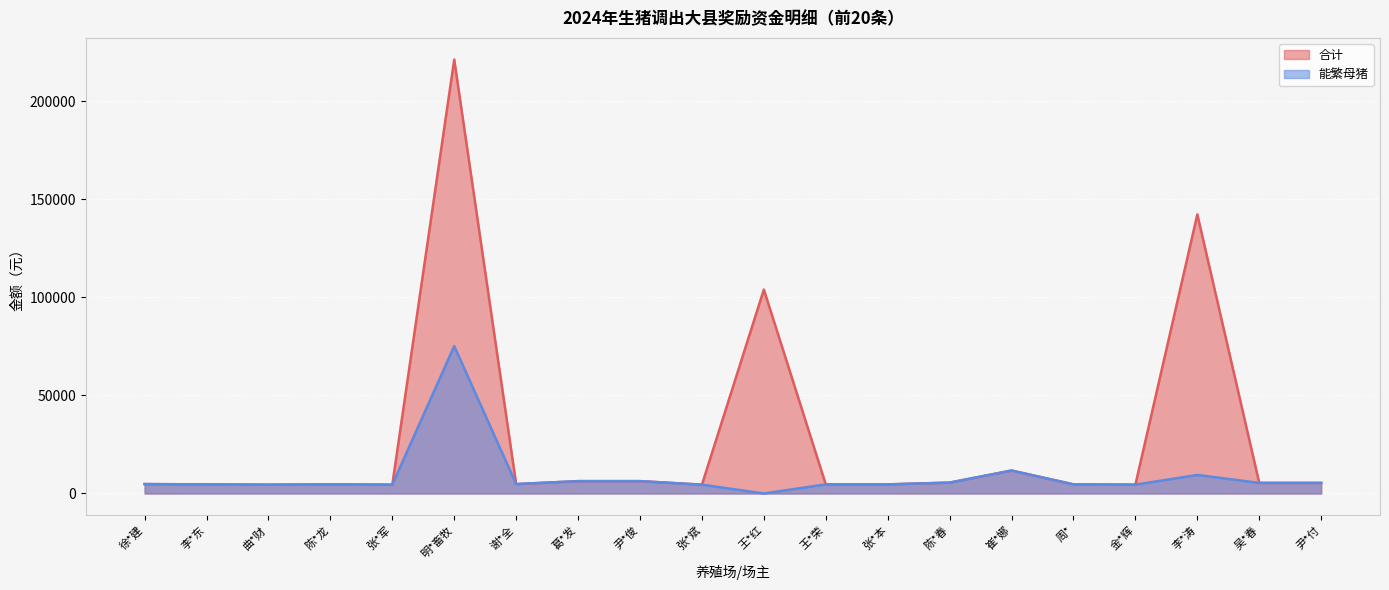

Where is the first local maximum for 合计?

陈*龙